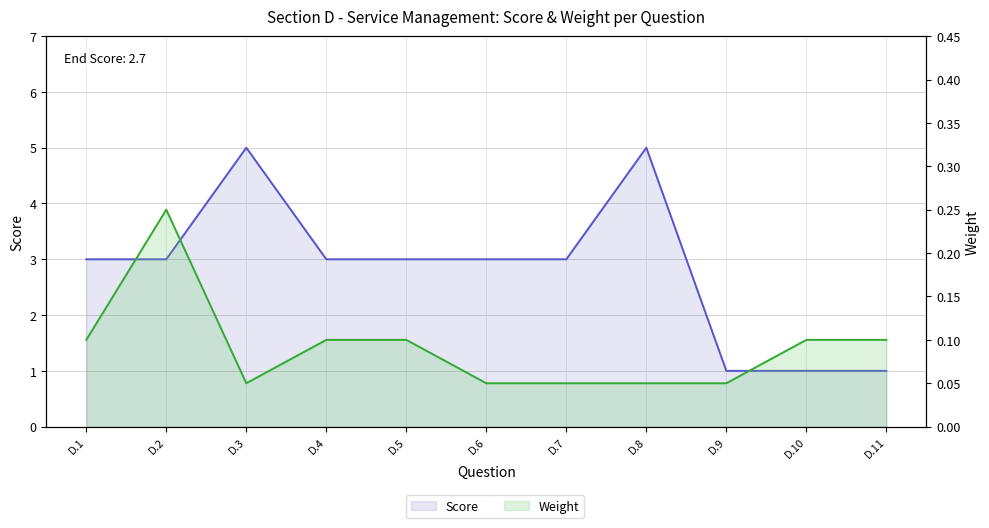

What is the value of the Score point at the 7th from the left?

3.0